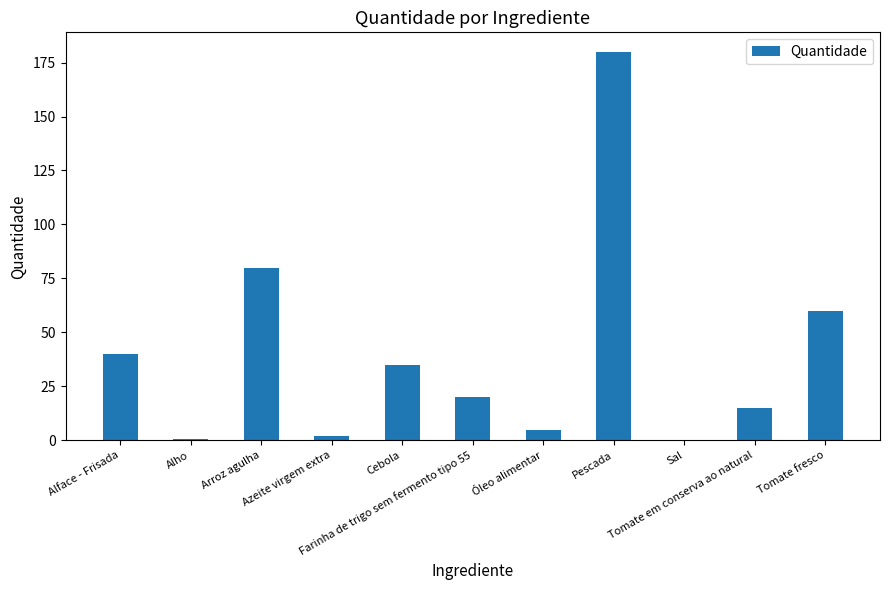

What is the greatest value displayed?

180.0